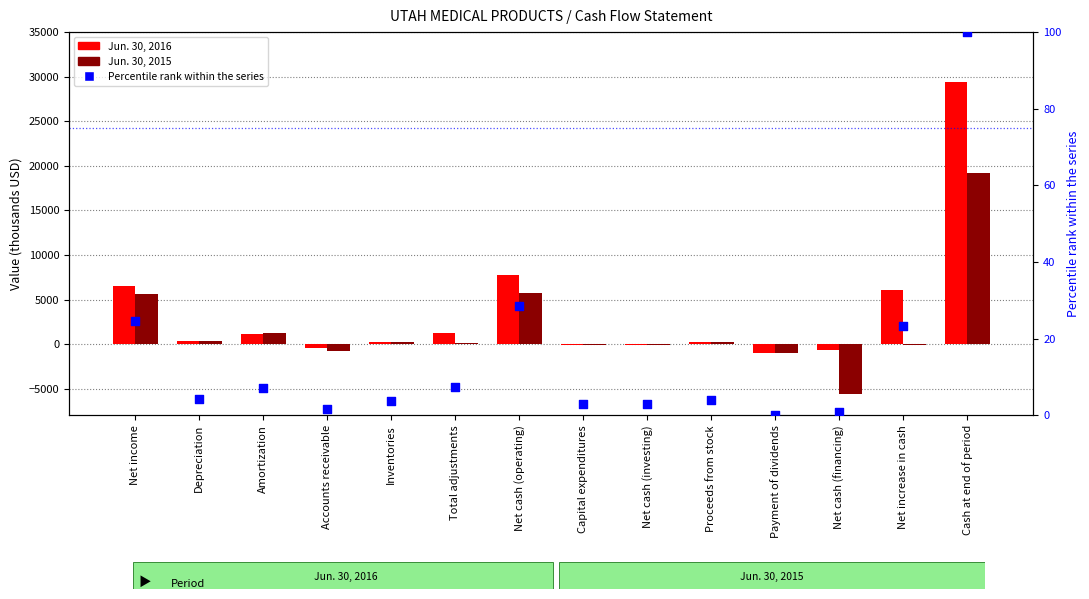

At how many categories does at least one series exceed 1117?

6